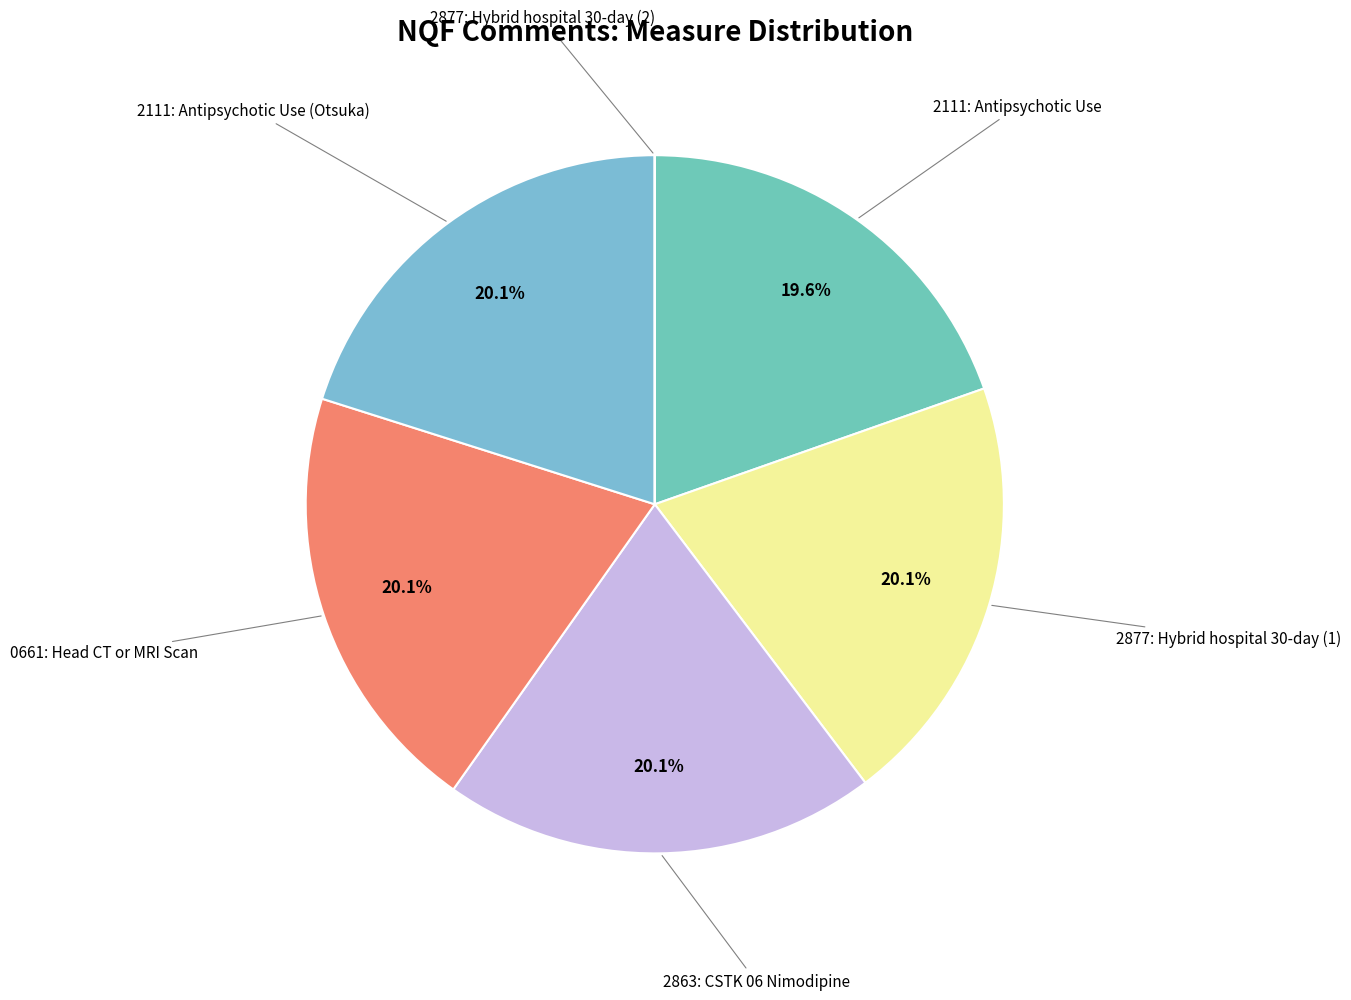

How many segments does this pie chart have?

6